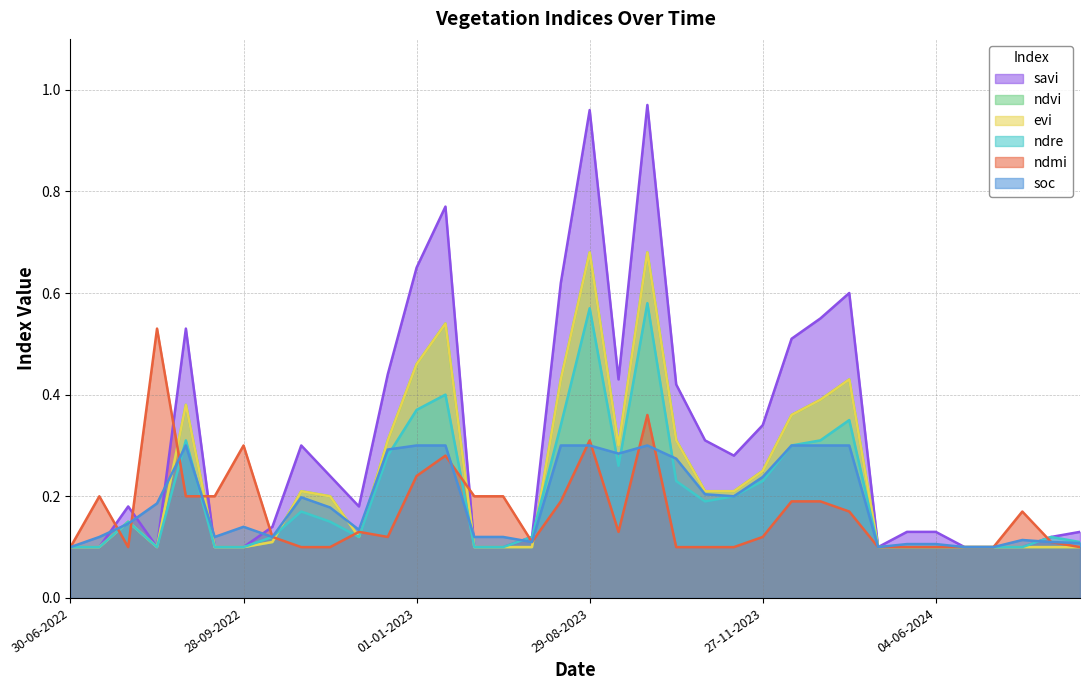

How many categories are shown in the chart?

36